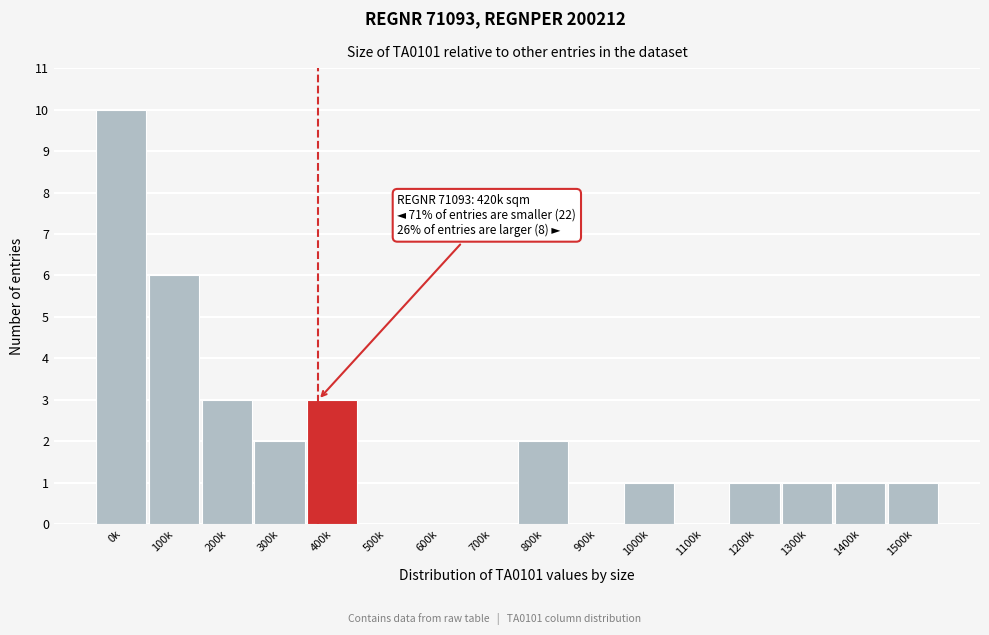

Reading left to right, list all the values displayed in this chart.

0k=10	100k=6	200k=3	300k=2	400k=3	500k=0	600k=0	700k=0	800k=2	900k=0	1000k=1	1100k=0	1200k=1	1300k=1	1400k=1	1500k=1